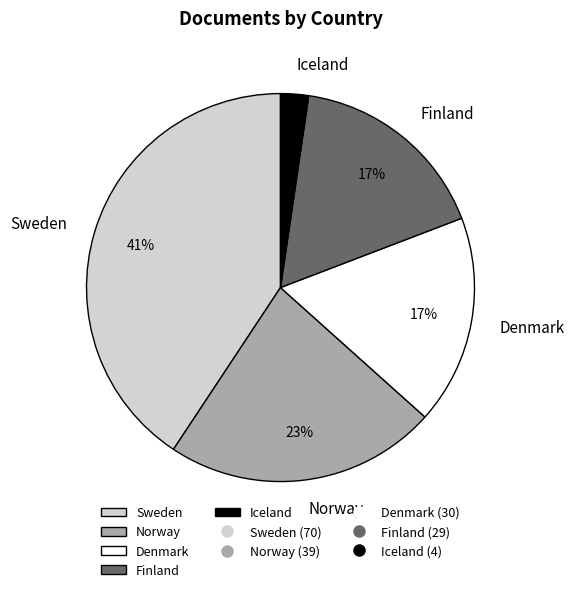

To the nearest percent, what portion does Denmark represent?

17%